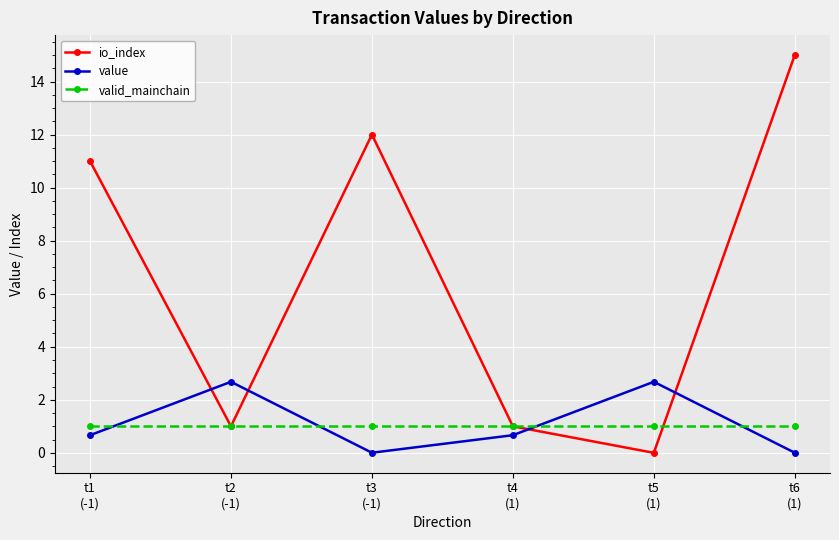

How many series are shown in this chart?

3